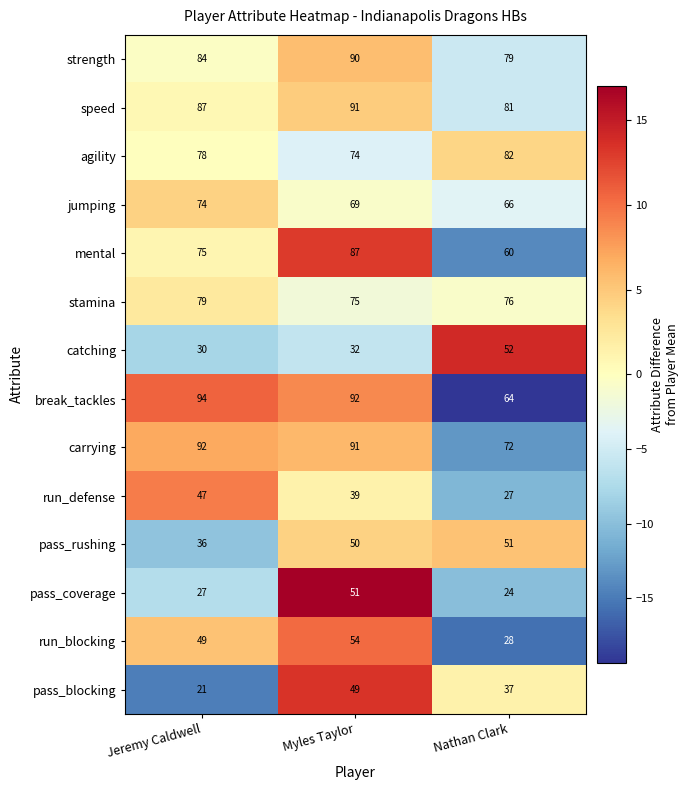

The pass_blocking series shows 77 at Myles Taylor. True or false?

False